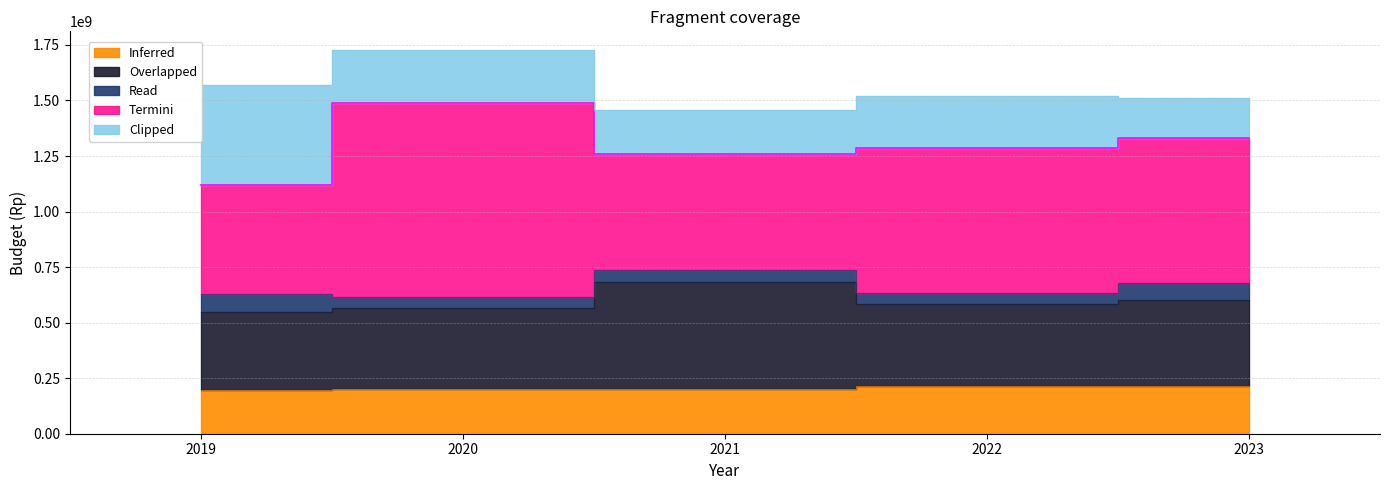

Read the Inferred value at 2020, to the nearest 50.

200000000